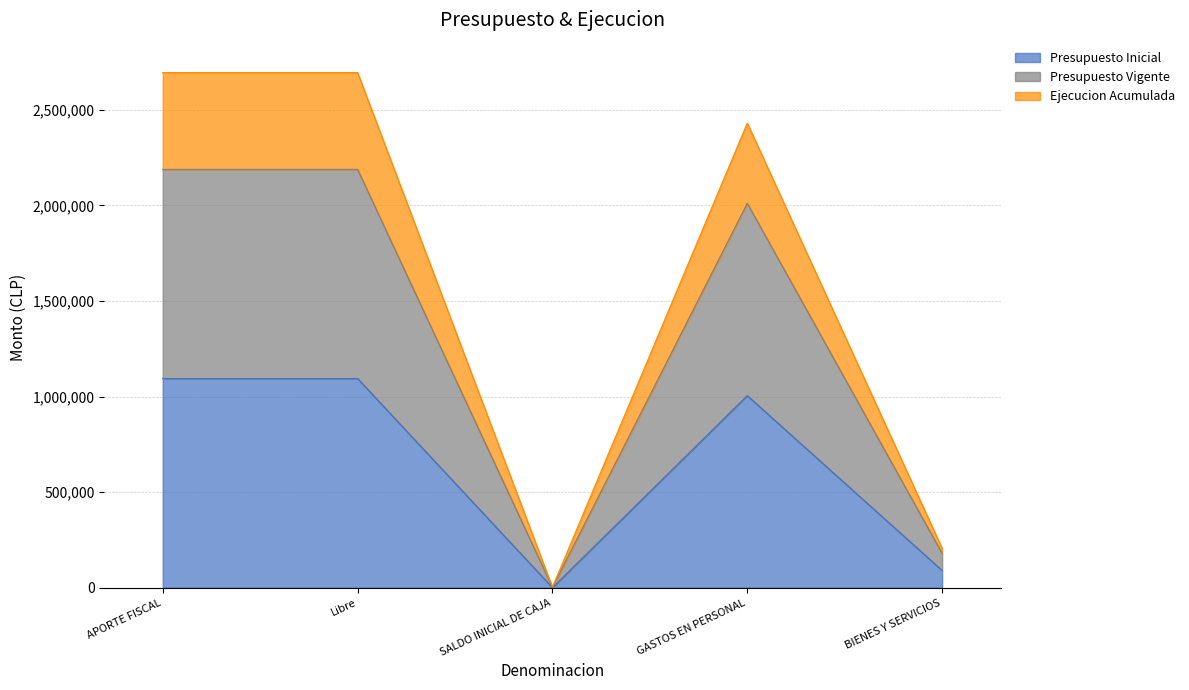

Reading left to right, extract all data points from this chart.

Presupuesto Inicial: 1094250	1094250	0	1004617	89633
Presupuesto Vigente: 2188500	2188500	1885	2011119	179266
Ejecucion Acumulada: 2695001	2695001	1885	2430447	205126